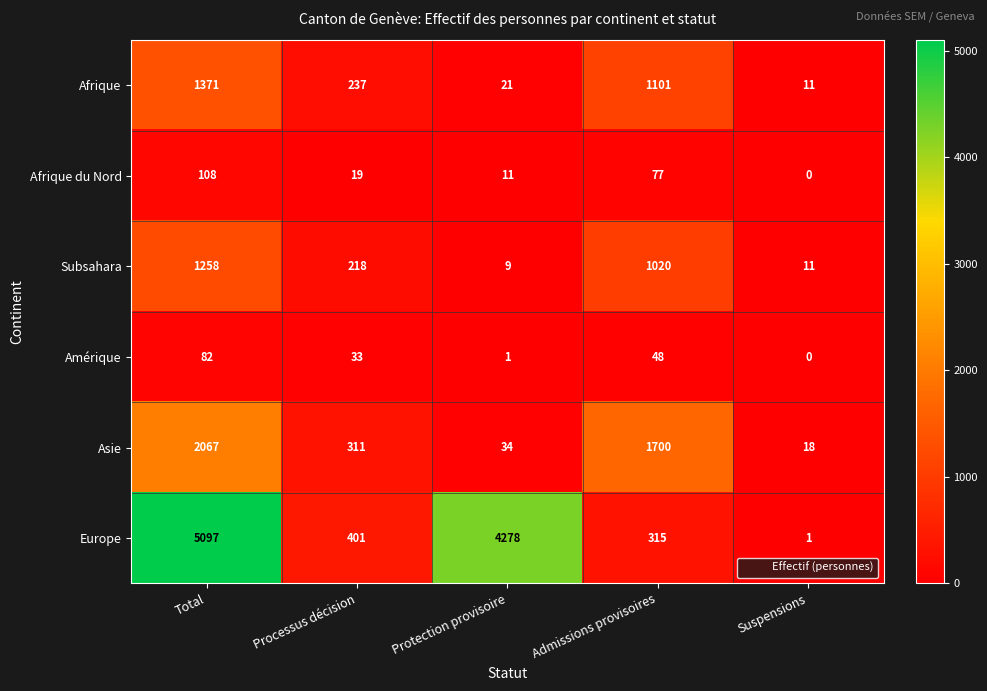

Which label corresponds to the largest value in the chart?

Total